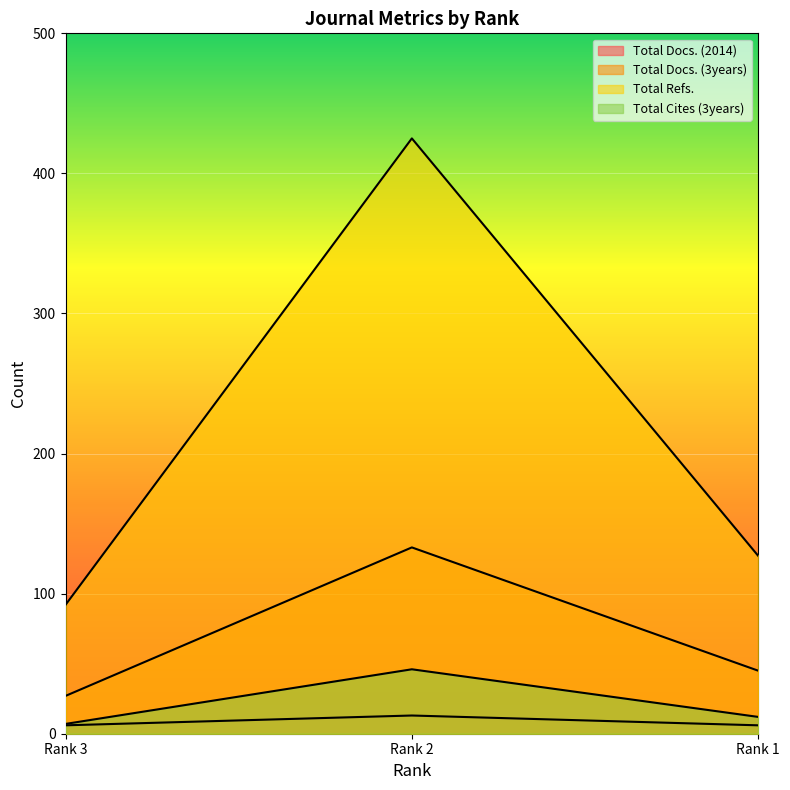

Read the Total Docs. (3years) value at Rank 3.

27